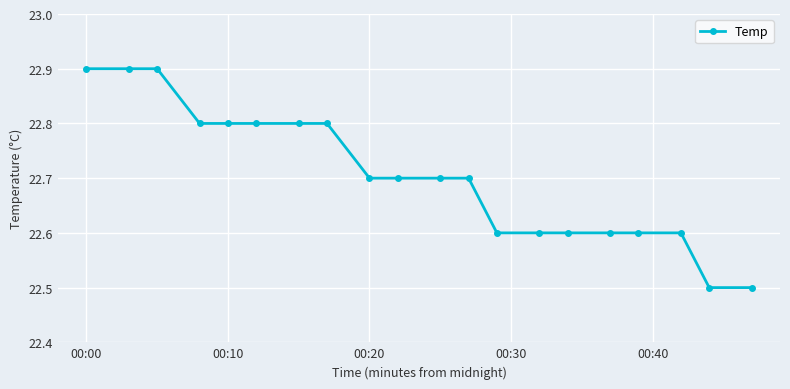

Is this an area chart (filled region under the line)?

No